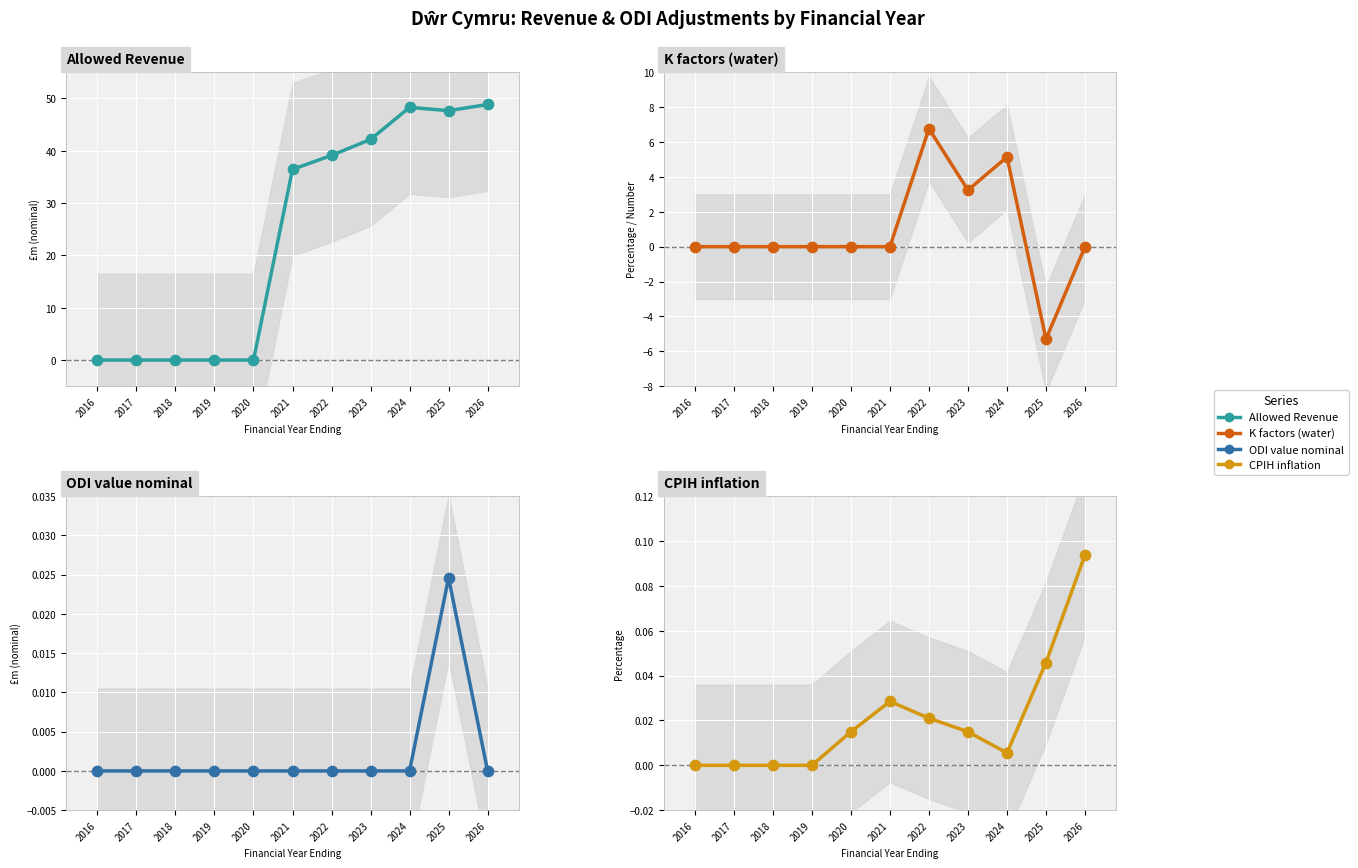

Is the value of K factors (water) at 2023 greater than the value of Allowed Revenue at 2025?

No